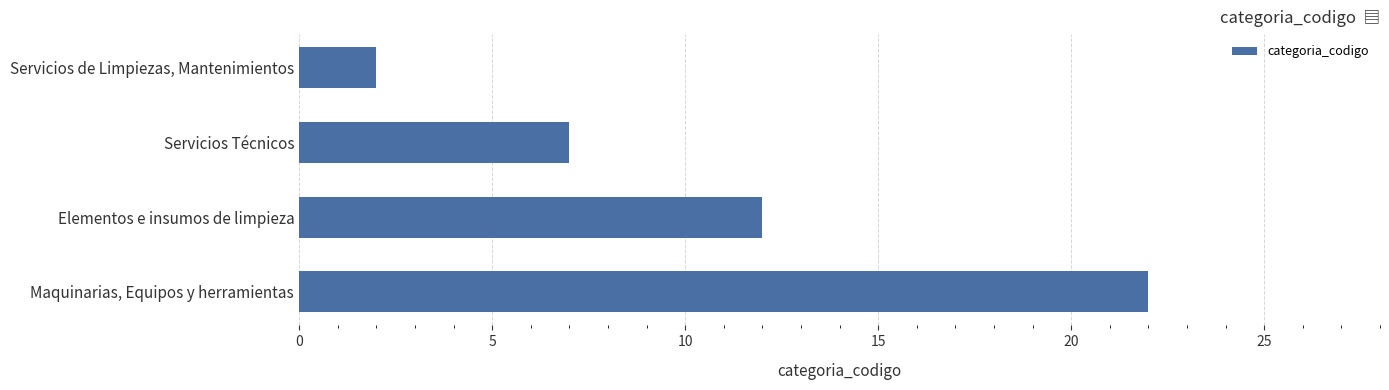

What is the difference between the maximum and minimum values?

20